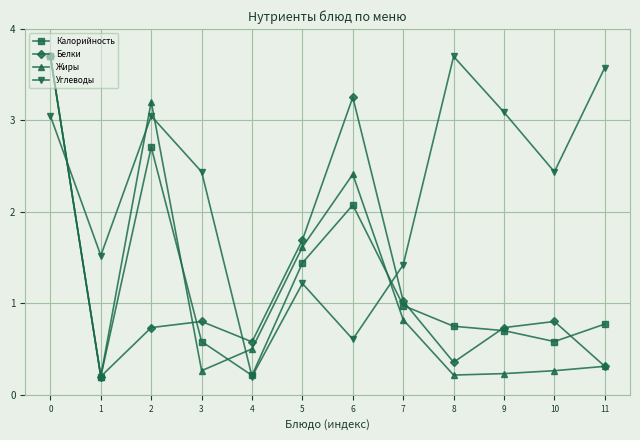

How many interior local valleys does the Белки series have?

3